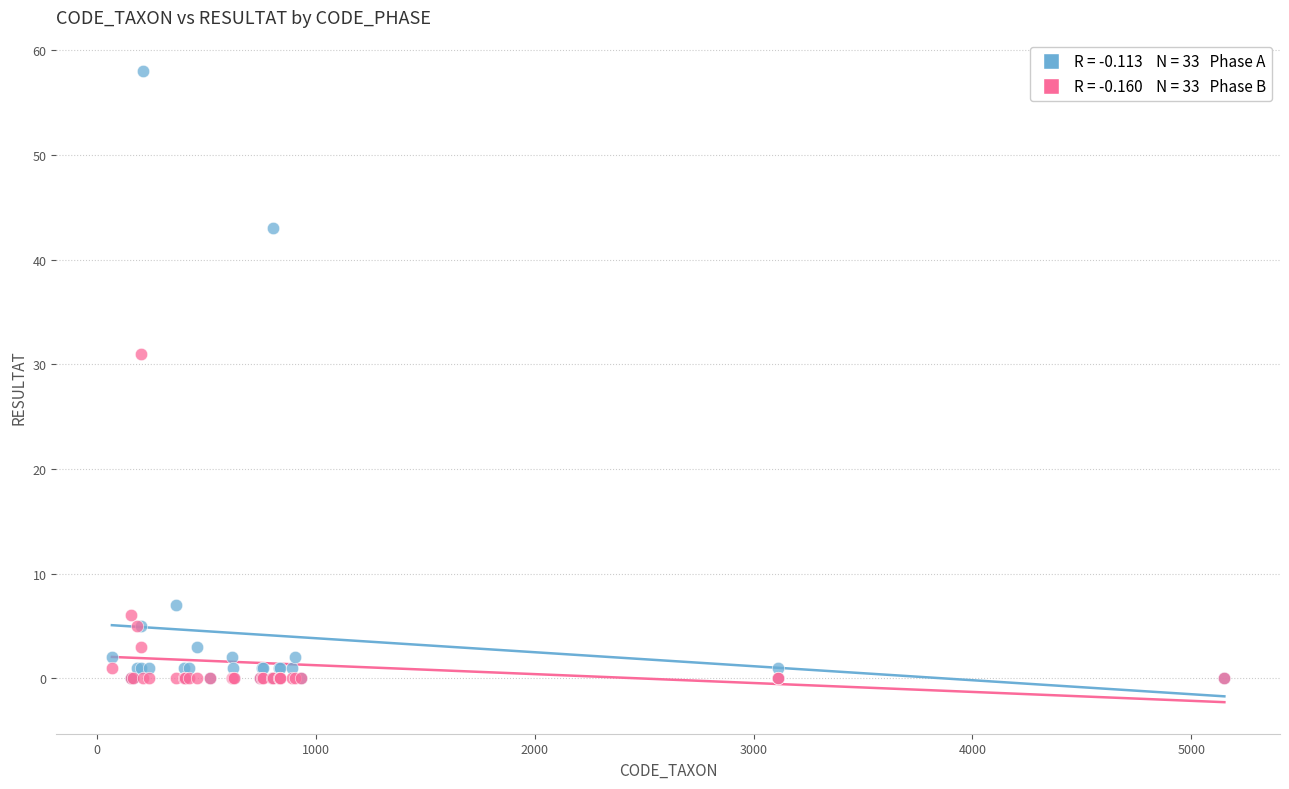

Across all series, what Y value is closest to 29?

31